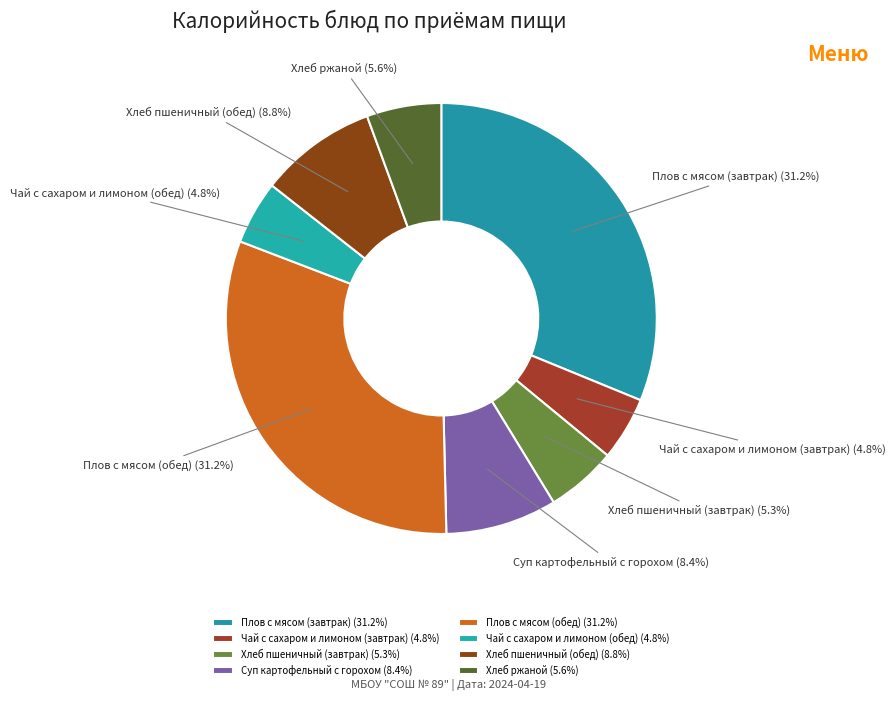

Count the number of slices in the pie.

8